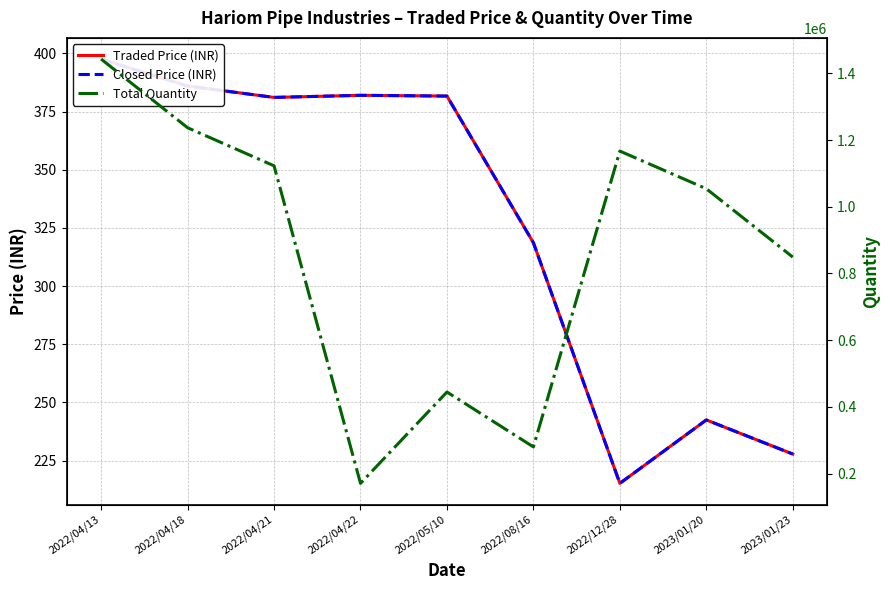

Rank the series at 2022/04/18 from highest to lowest value.

Total Quantity, Traded Price (INR), Closed Price (INR)